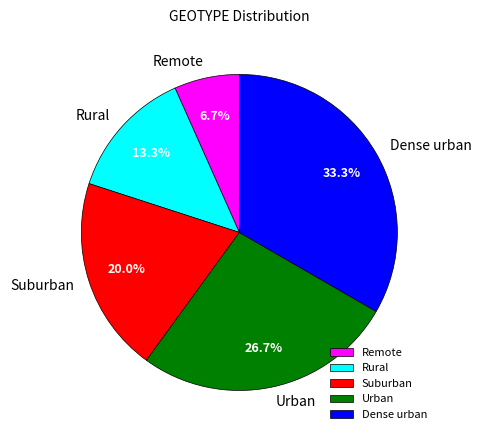

Does Suburban represent more than half of the total?

No